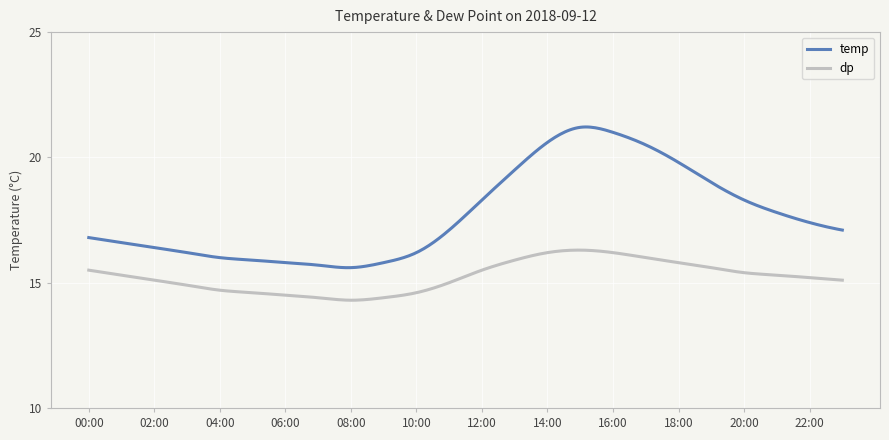

True or false: temp and dp cross at least once.

False